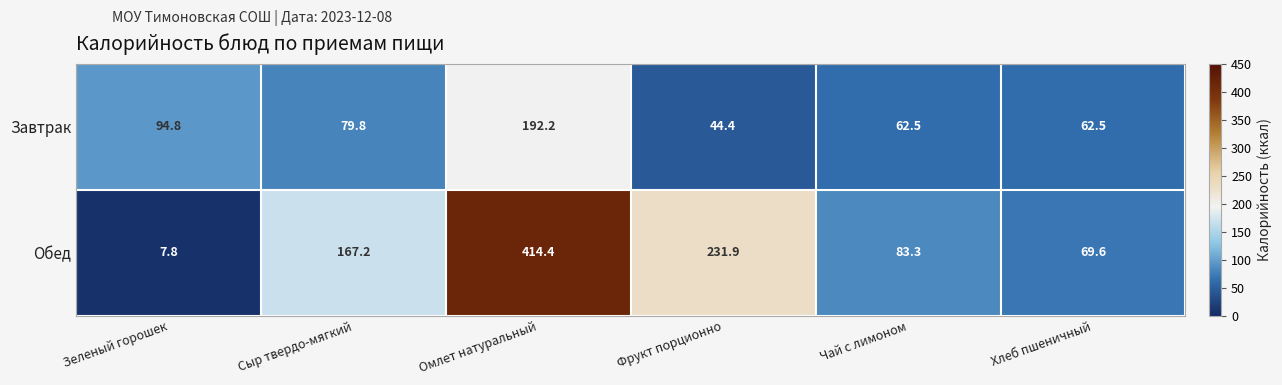

Which series changed the most between Омлет натуральный and Хлеб пшеничный?

Обед